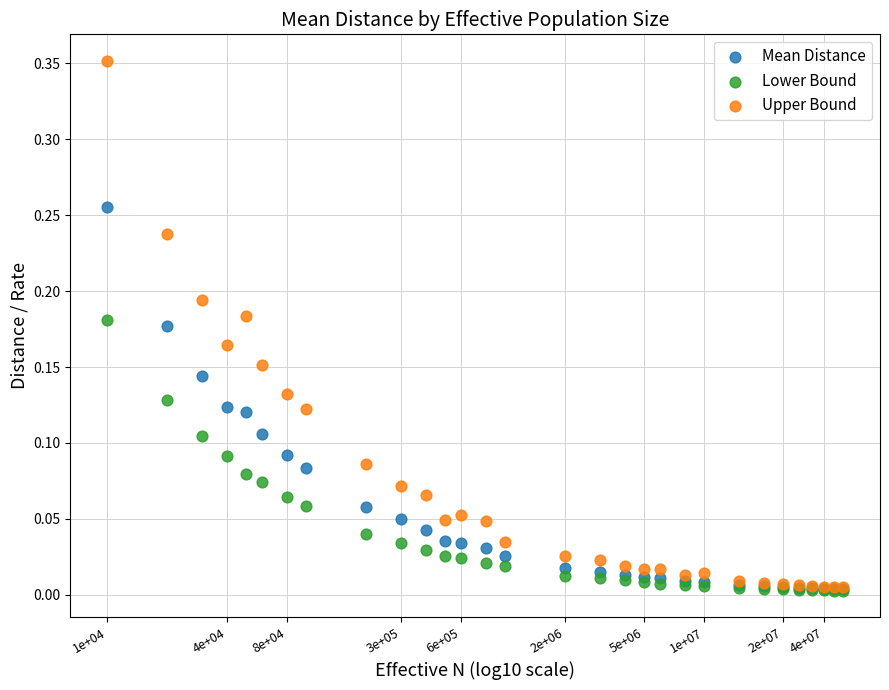

Which series contains the highest Y value?

Upper Bound